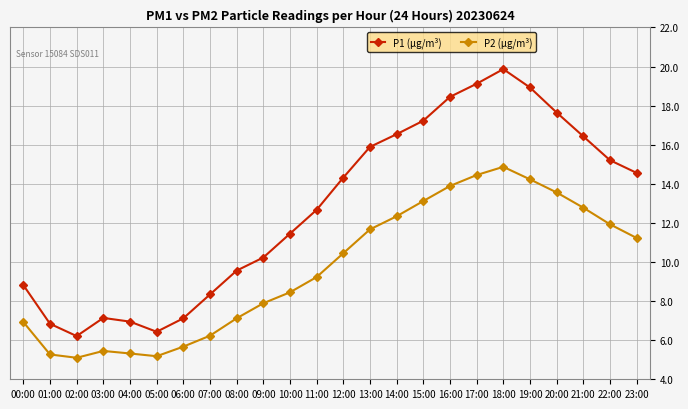

True or false: P1 (µg/m³) and P2 (µg/m³) intersect in this chart.

False